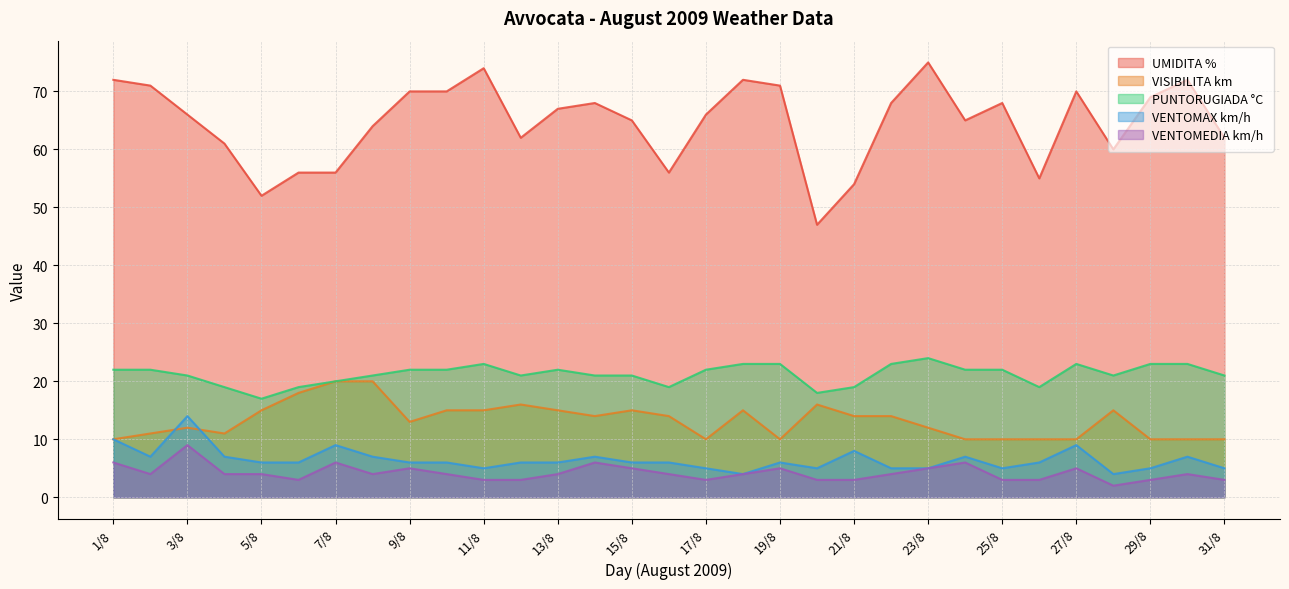

What is the maximum value for VENTOMAX km/h?

14